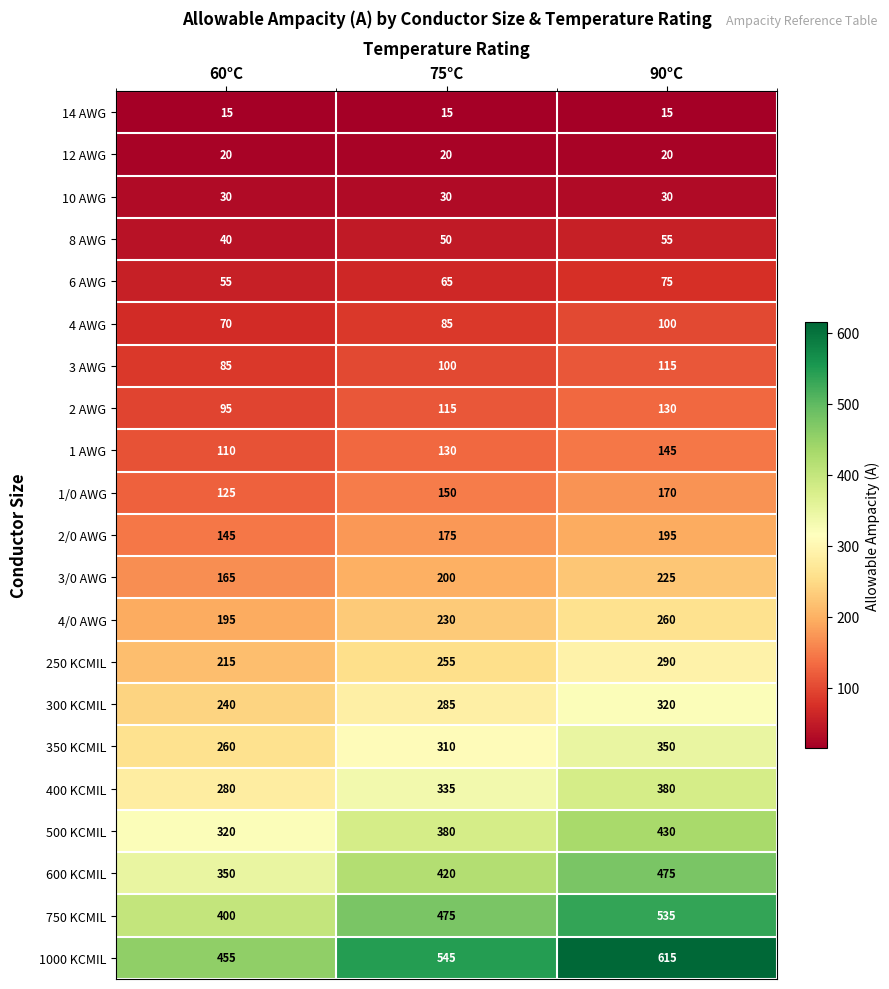

What is the difference between the maximum and minimum values in the 8 AWG series?

15